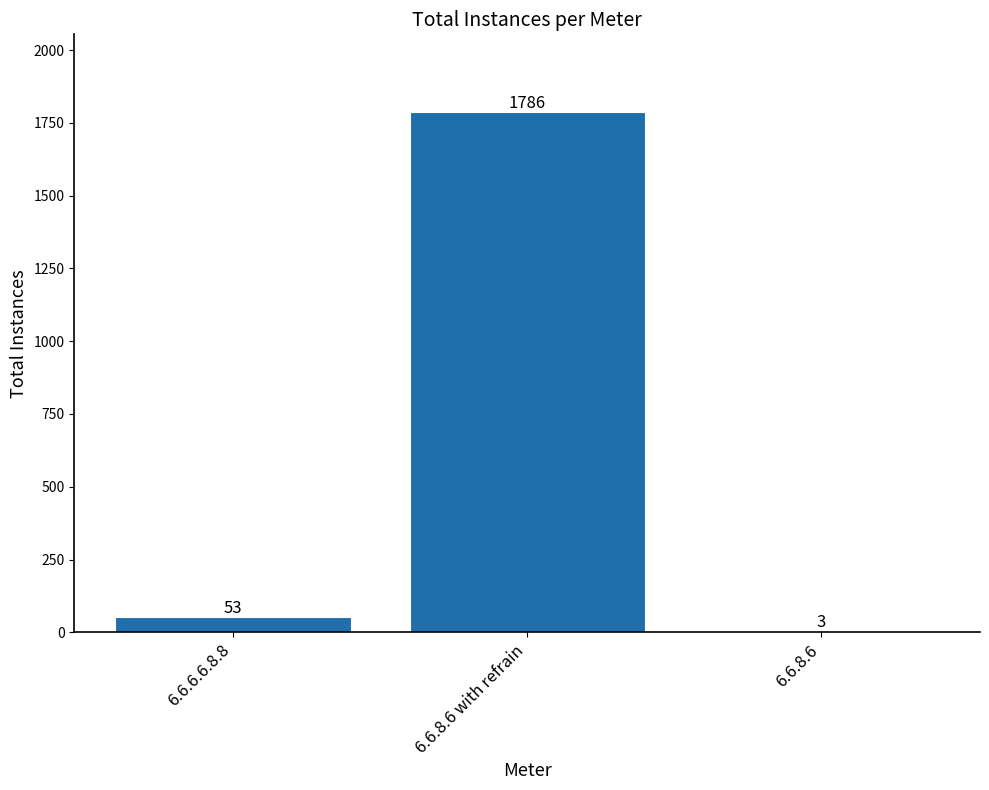

Which has a higher value, 6.6.8.6 or 6.6.8.6 with refrain?

6.6.8.6 with refrain